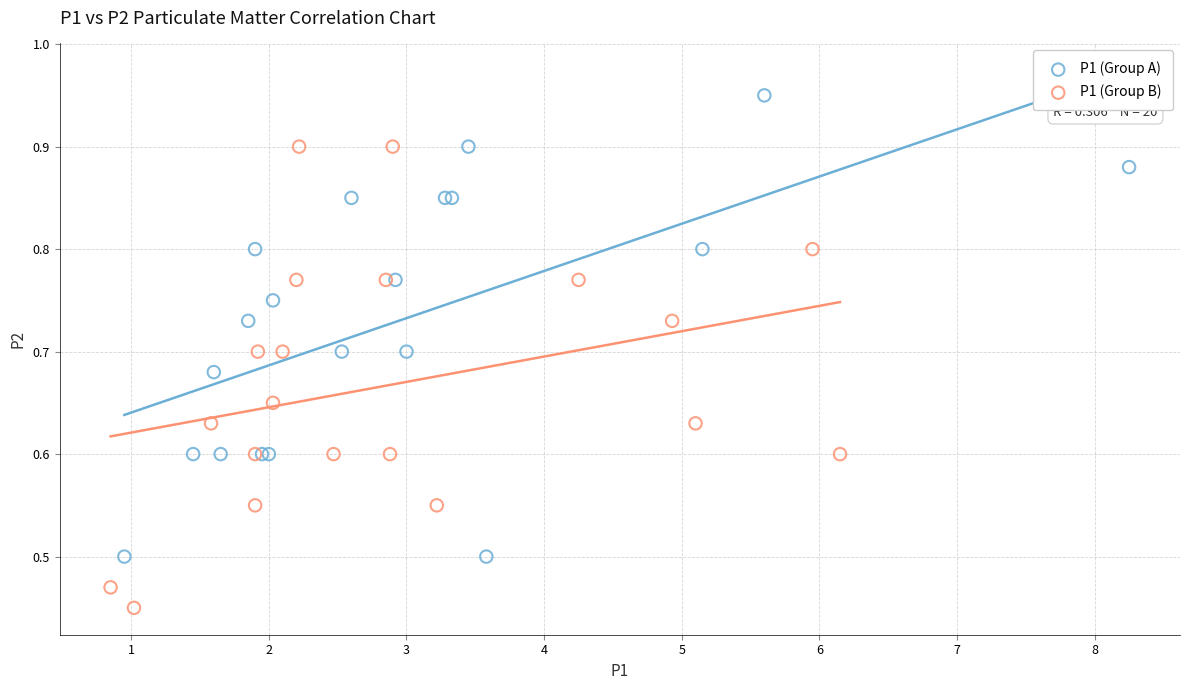

What are all the series names shown in the legend?

P1 (Group A), P1 (Group B)